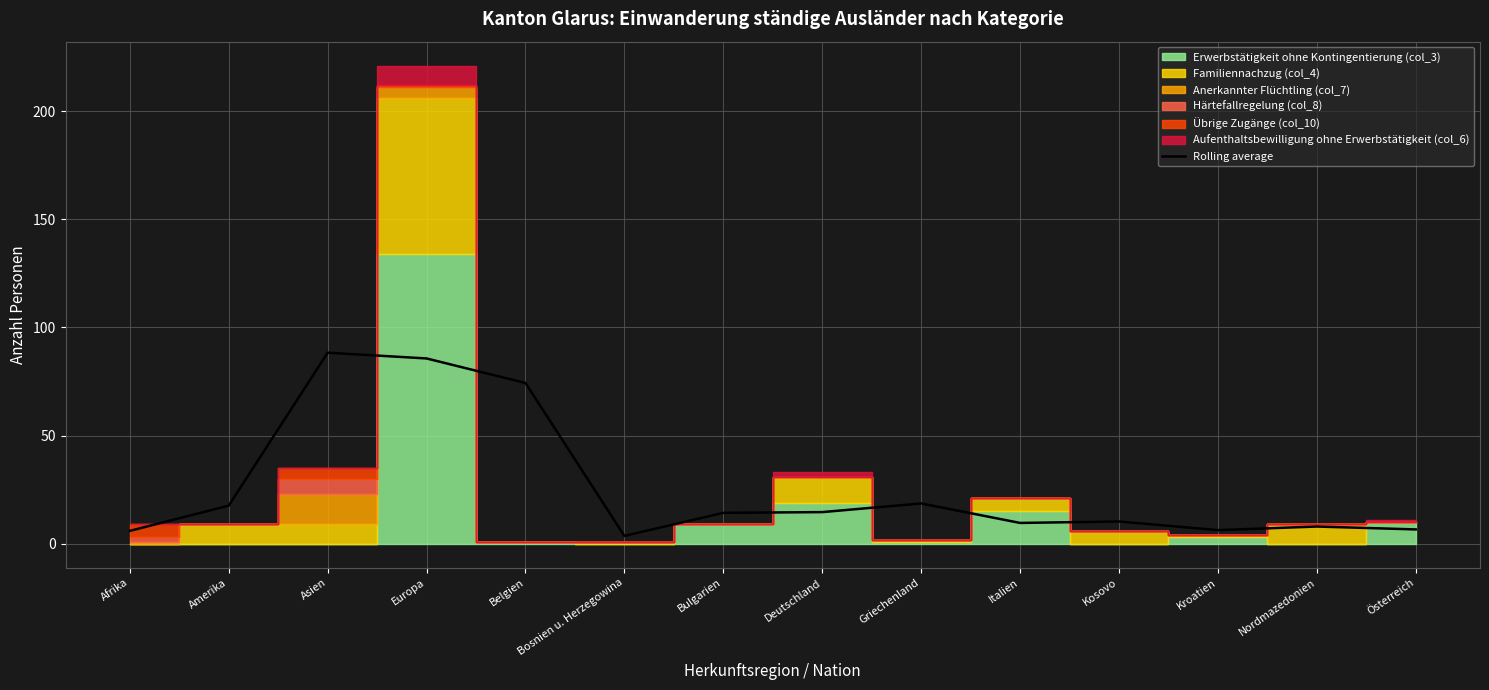

How many points are lower than both their immediate neighbors (excluding endpoints)?

3